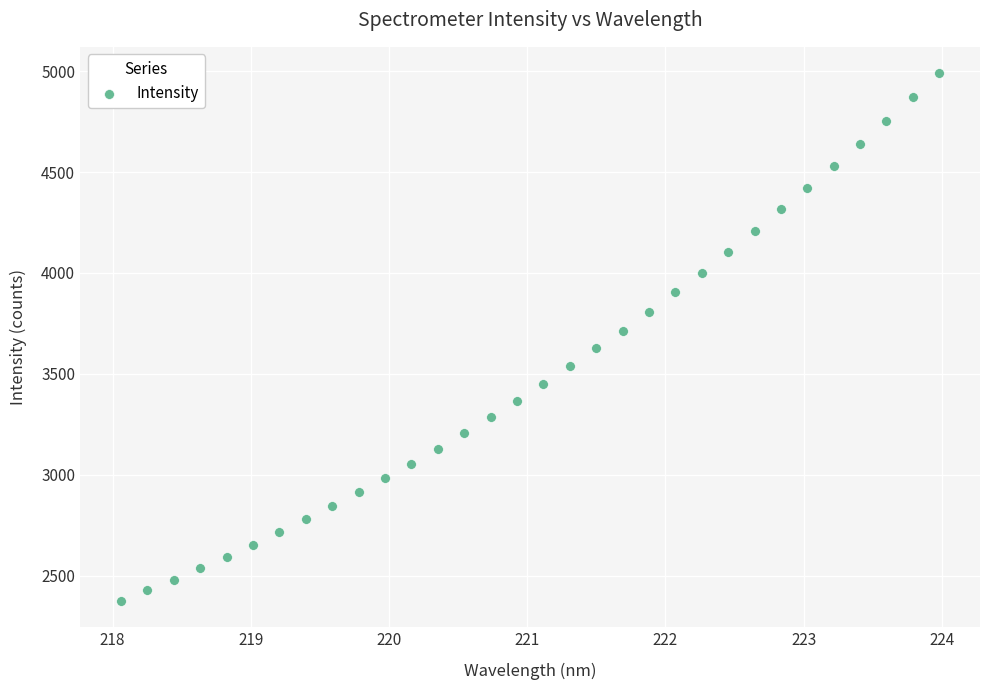

What is the range of X values (max minus min)?

5.9